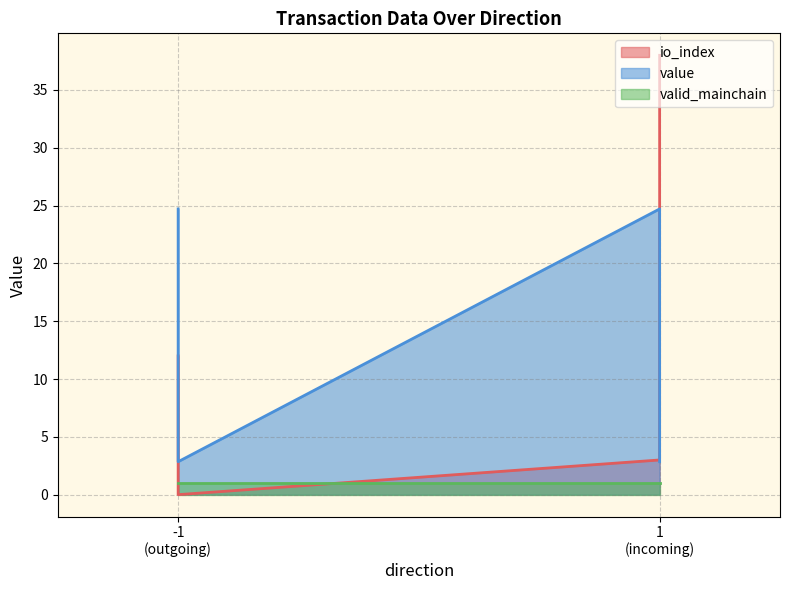

True or false: io_index has more than 1 interior local peaks.

False